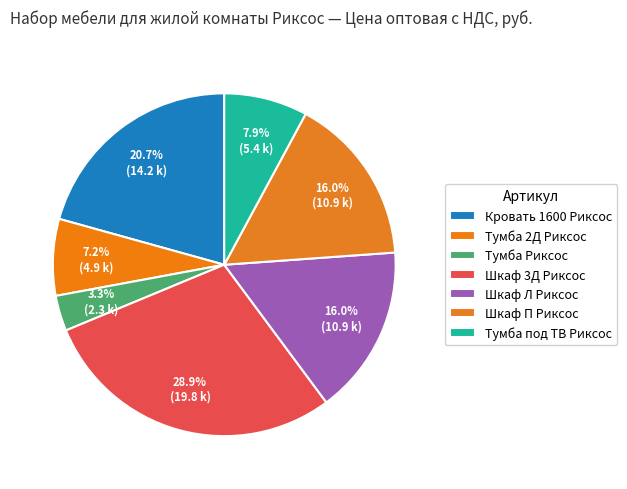

What portion of the pie excludes Кровать 1600 Риксос?

79.3%